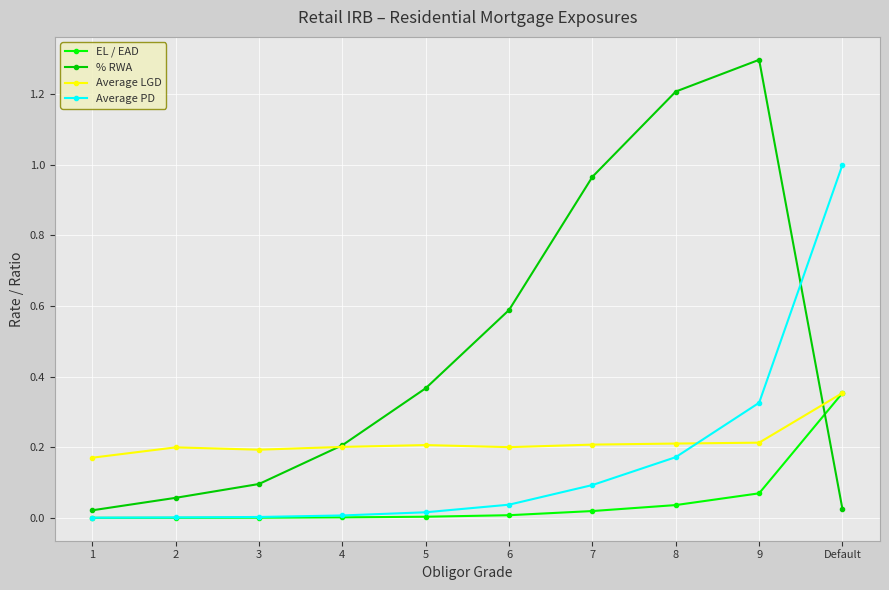

Does the chart have visible grid lines?

Yes